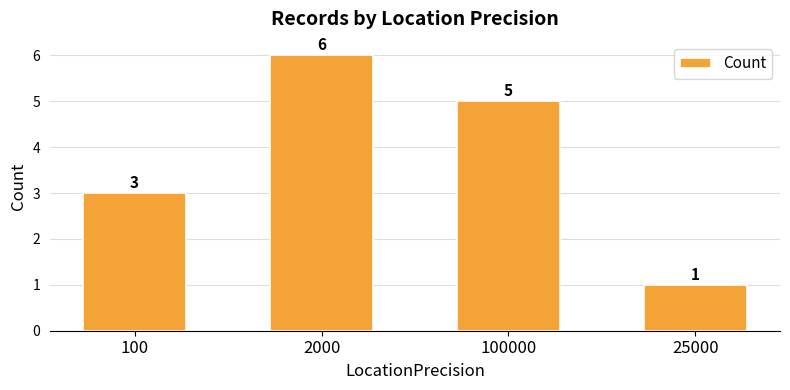

What is the value of the 3rd bar from the left?

5